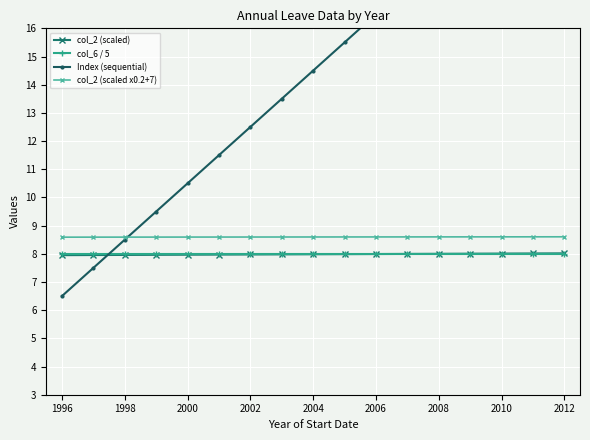

True or false: col_2 (scaled x0.2+7) and col_2 (scaled) intersect in this chart.

False